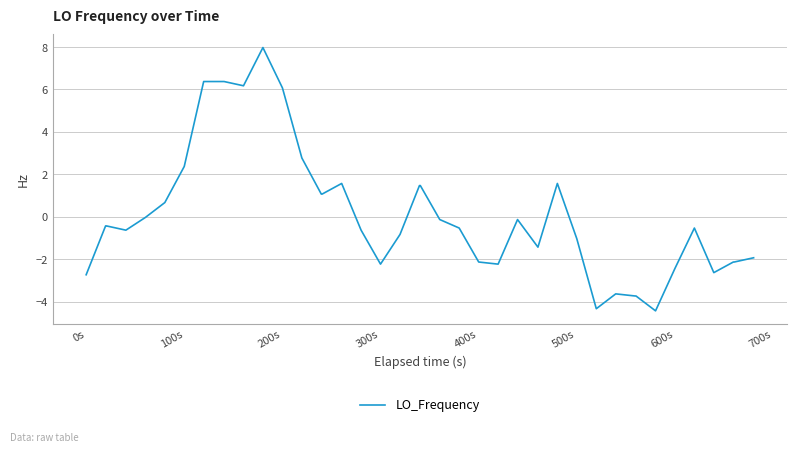

What is the minimum value shown in the chart?

-4.4